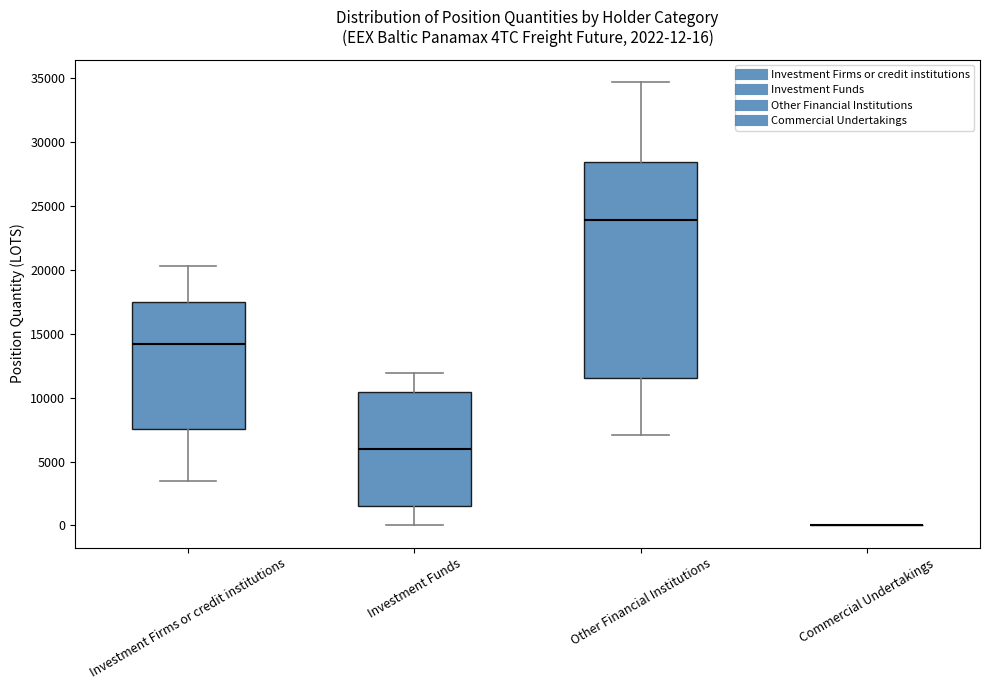

Which box is the tallest, from its lower edge to its upper edge?

Other Financial Institutions